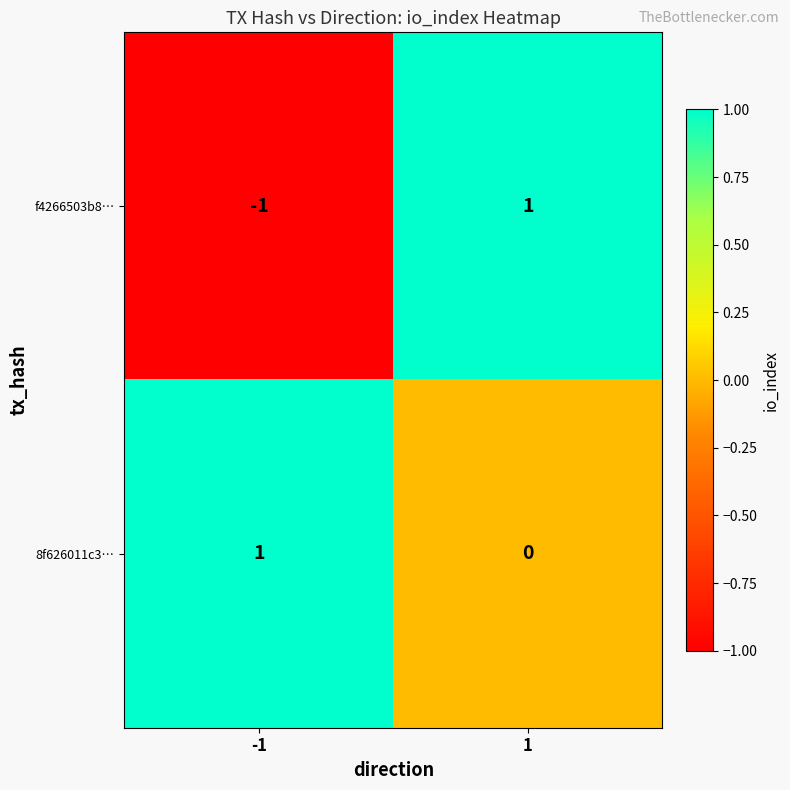

Which series has the largest total across all categories?

8f626011c3…